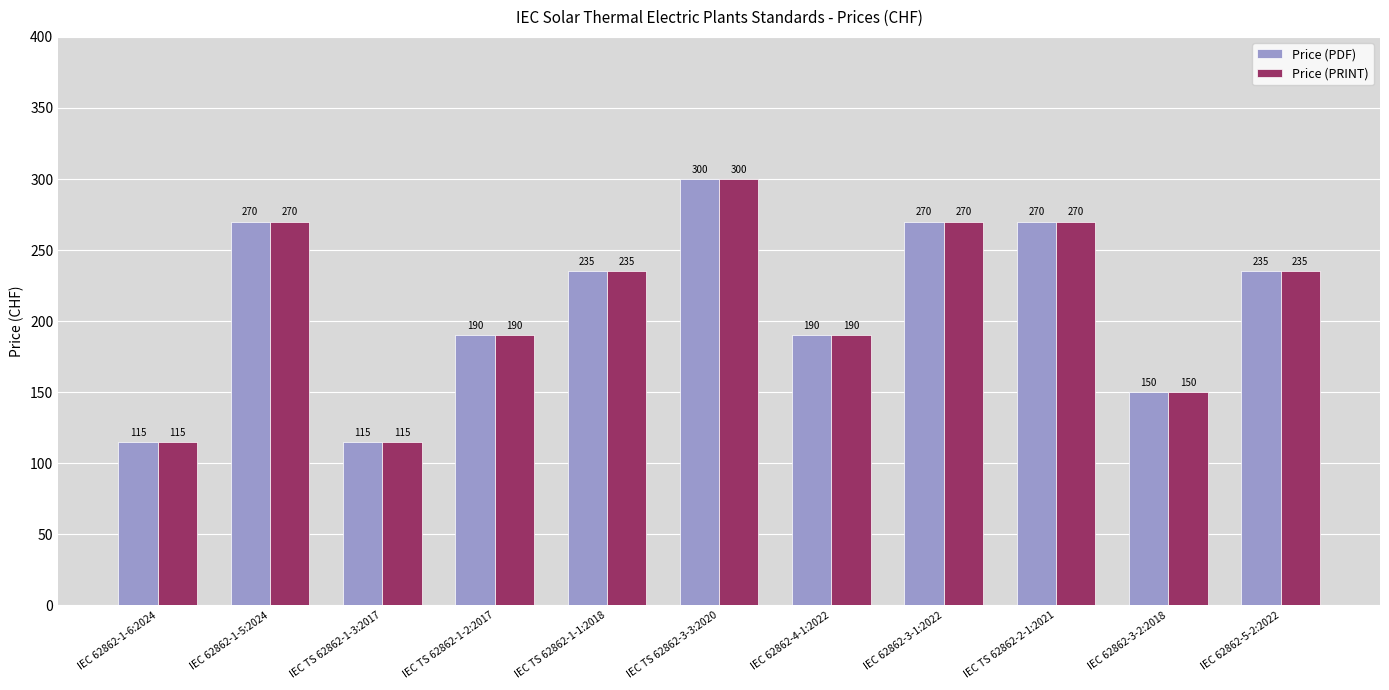

True or false: Price (PRINT) has a value of 141 at IEC 62862-3-1:2022.

False